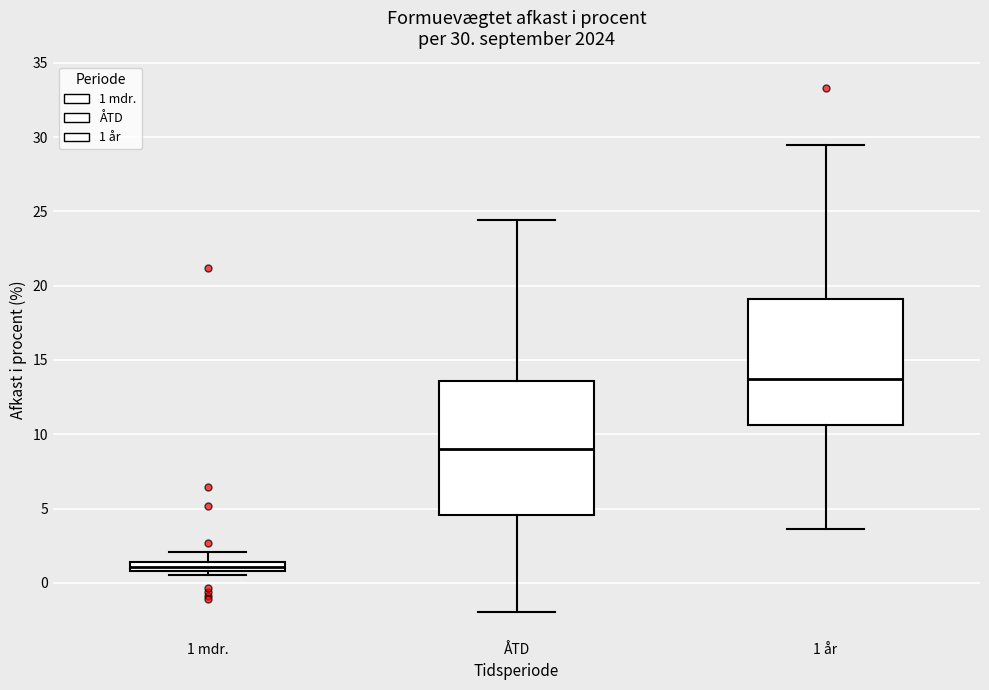

Which box has the lowest median line?

1 mdr.